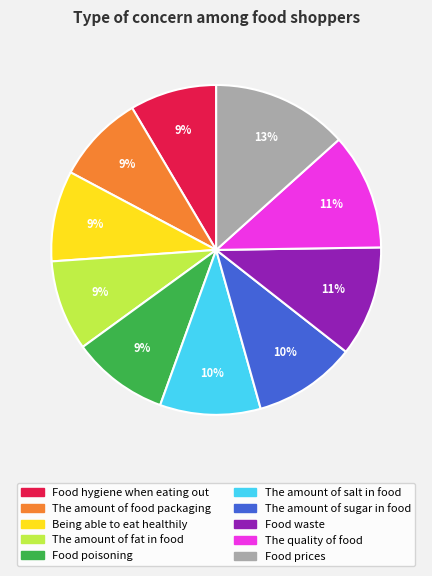

What percentage is the Food poisoning slice, to the nearest percent?

9%